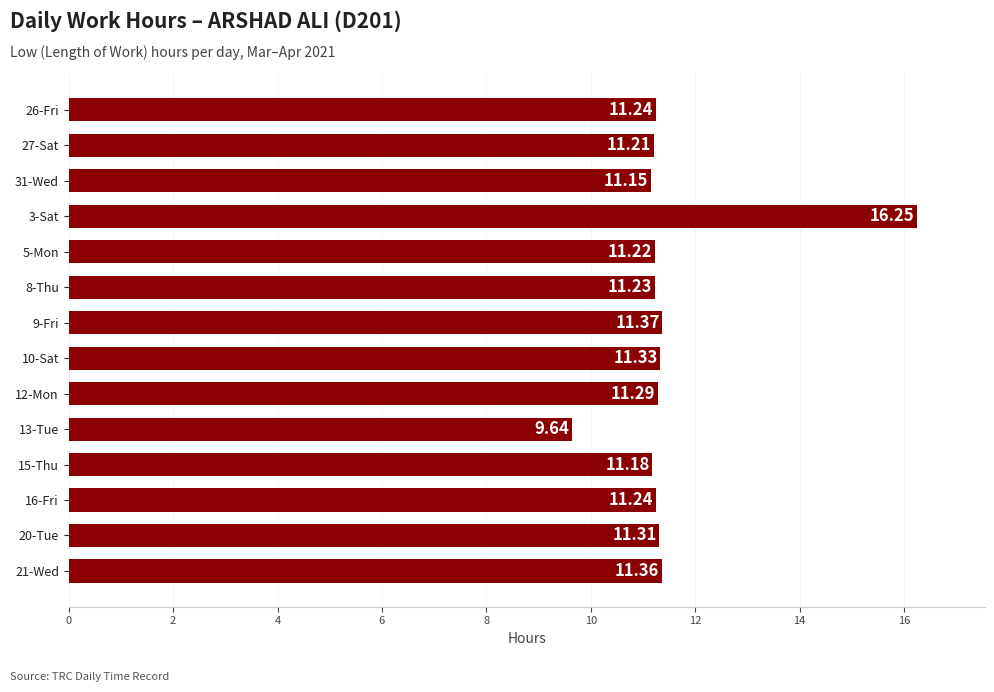

Does the chart contain any negative values?

No